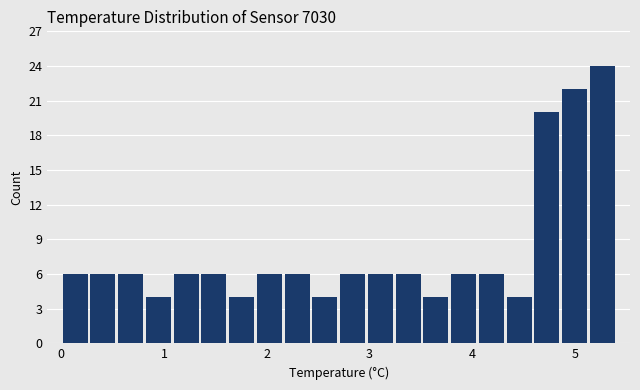

Read against the x-axis, roughly where is the centre of the tallest bar?

5.3